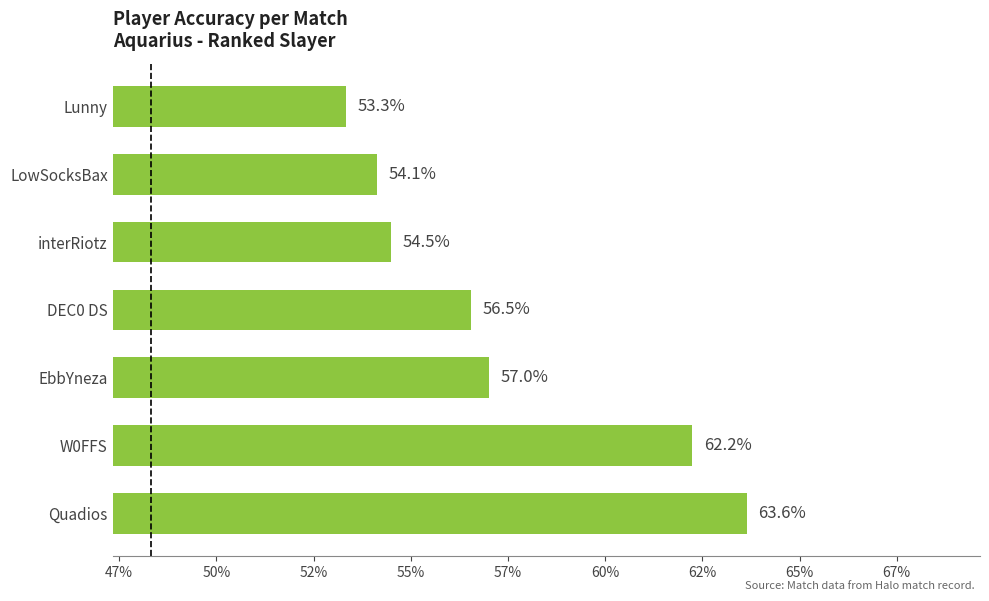

Are the bars horizontal?

Yes